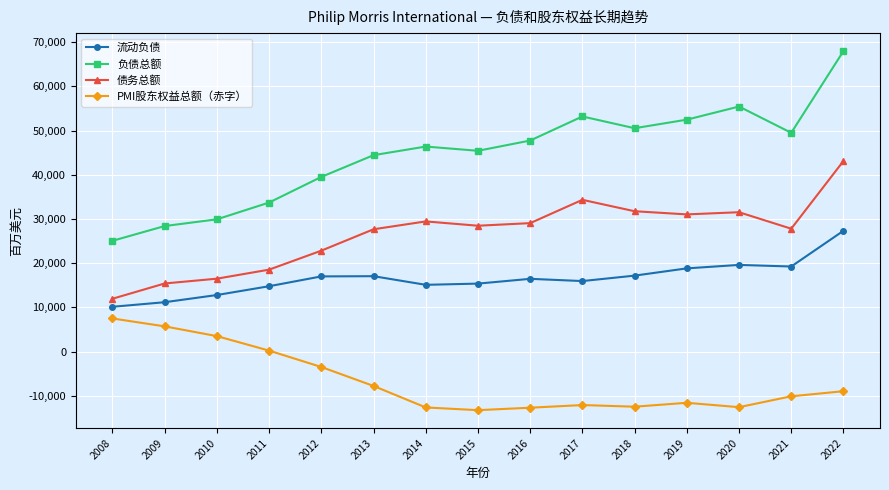

What are all the series names shown in the legend?

流动负债, 负债总额, 债务总额, PMI股东权益总额（赤字）